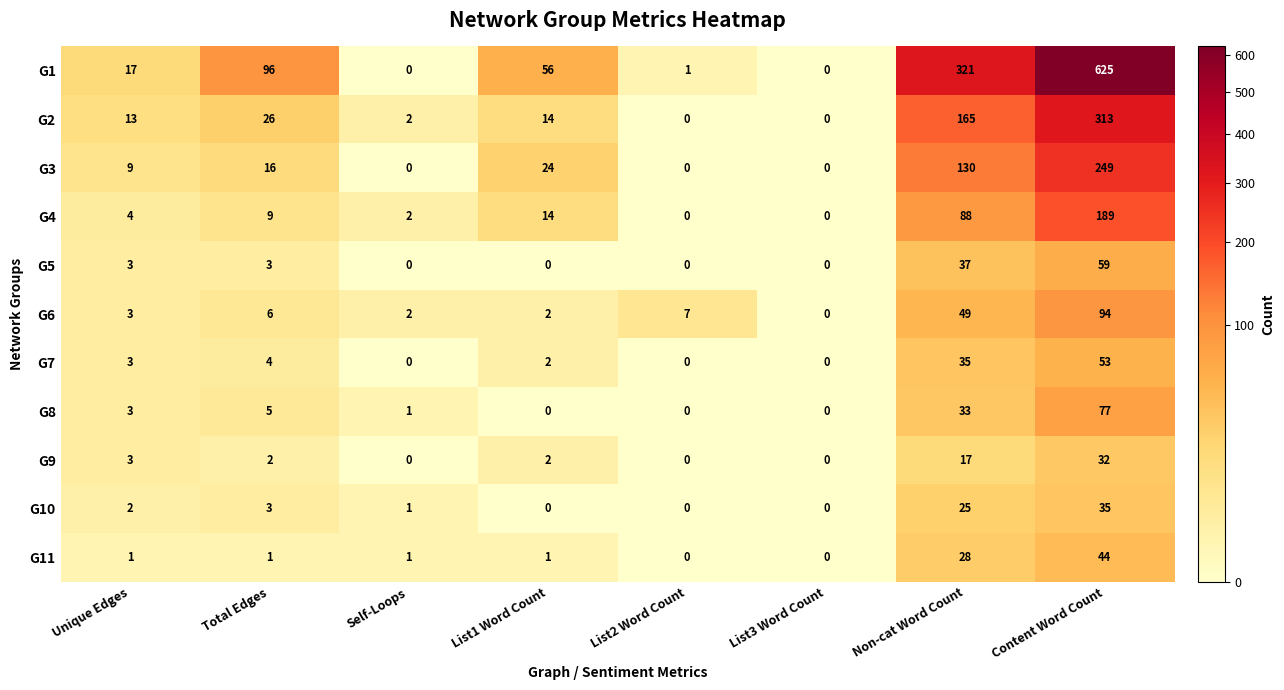

What is the sum of the G4 values at Content Word Count and Non-cat Word Count?

277